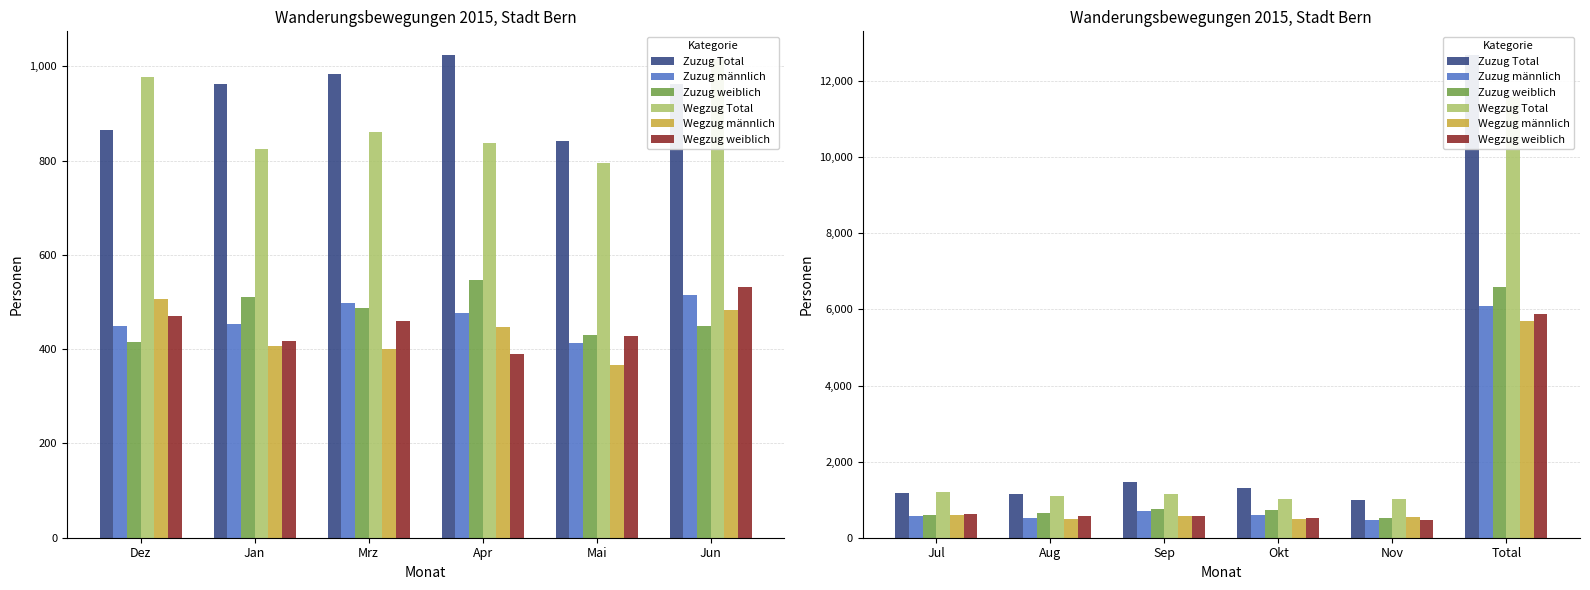

Is the value of Wegzug männlich at Aug greater than the value of Wegzug weiblich at Total?

No